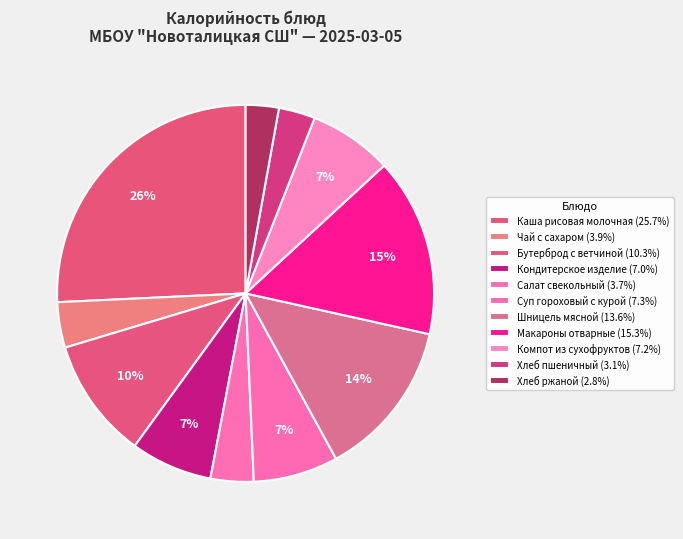

How many slices are in this pie chart?

11